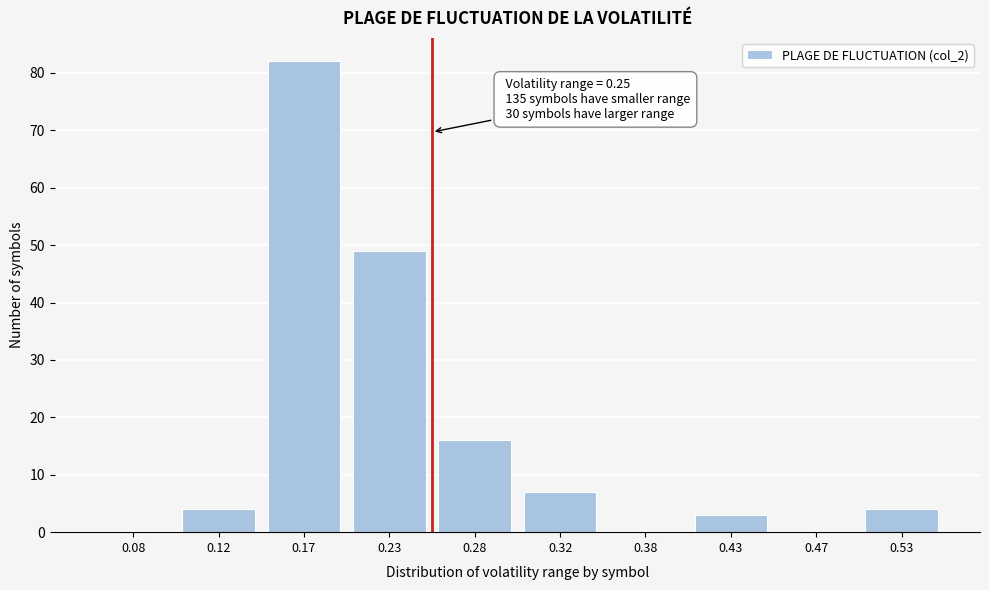

Which range on the x-axis has the tallest bar?

0.15 to 0.20